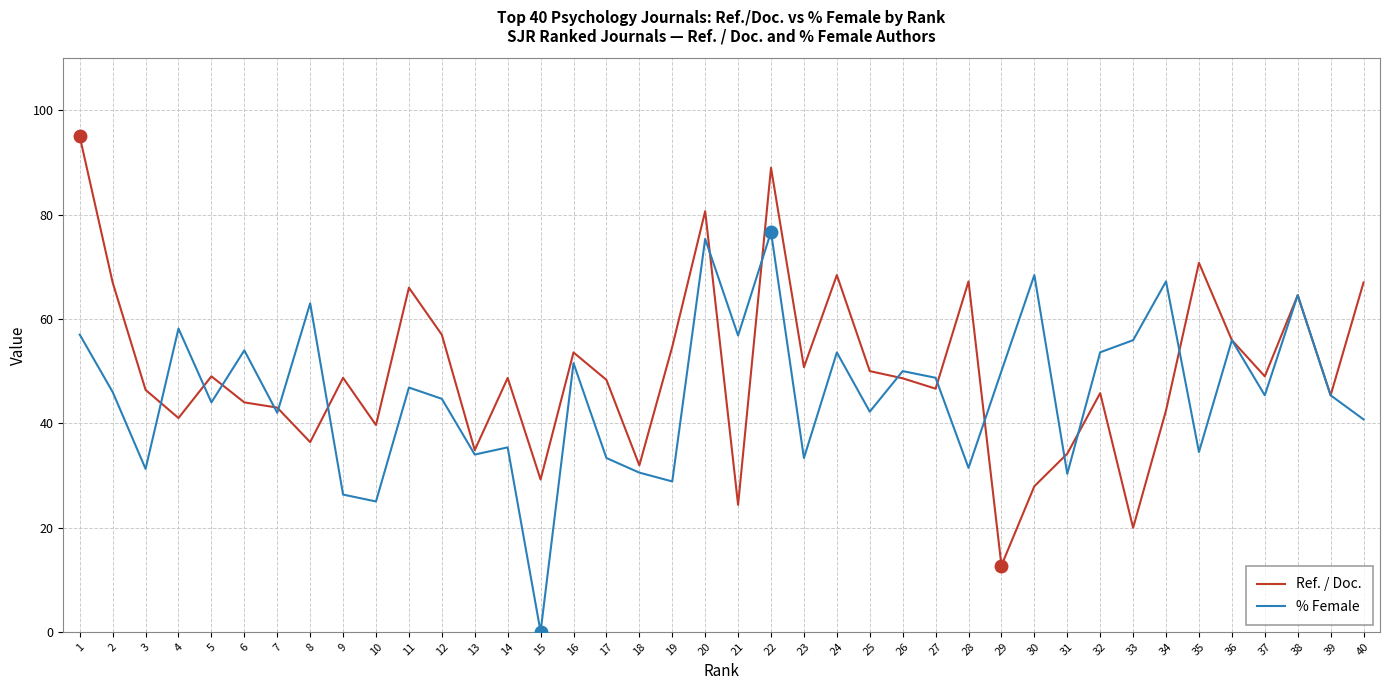

What is the sum of the Ref. / Doc. values at 33 and 34?

62.4